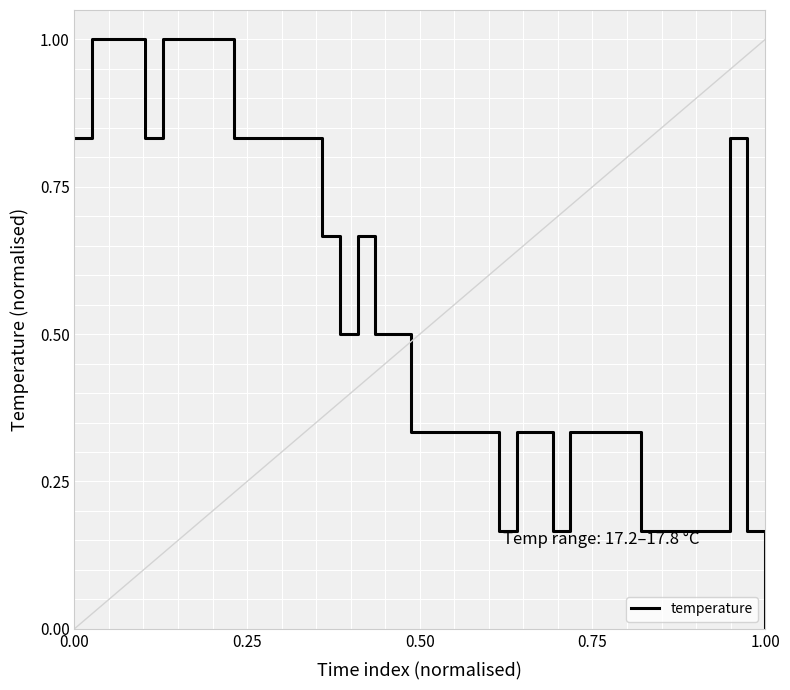

What is the greatest value displayed?

1.0